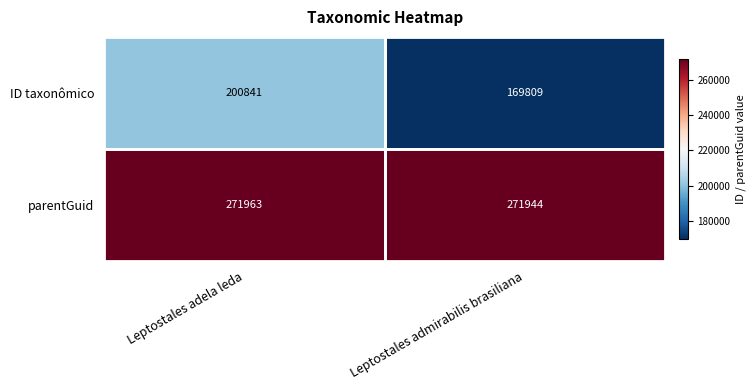

Rank the series at Leptostales adela leda from lowest to highest value.

ID taxonômico, parentGuid